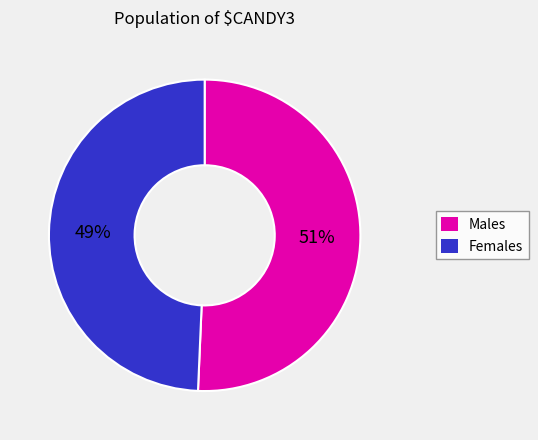

Does any single category account for the majority?

Yes